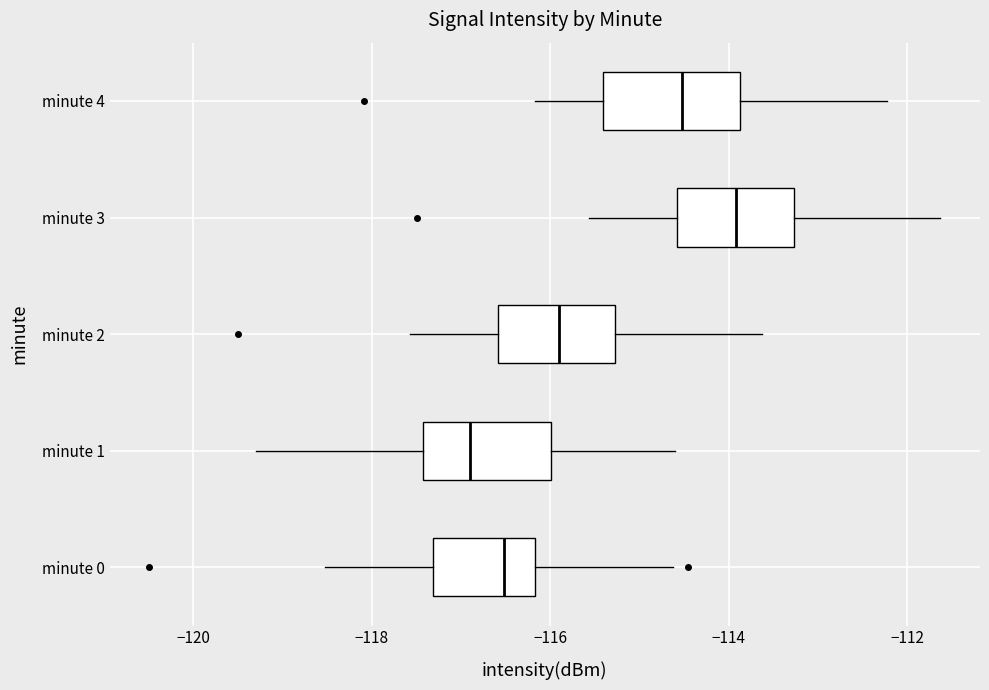

Reading bottom to top, transcribe this box plot: for each box, give where its median line is, the range the box spans, and where its two whiskers end, as read against the x-axis. The values are not printed on the chart, so give them approximately, as read against the axis.

minute 0: median -116.6, box -117.4 to -116.2, whiskers -118.6 to -114.6
minute 1: median -116.8, box -117.4 to -116.0, whiskers -119.2 to -114.6
minute 2: median -116.0, box -116.6 to -115.2, whiskers -117.6 to -113.6
minute 3: median -114.0, box -114.6 to -113.2, whiskers -115.6 to -111.6
minute 4: median -114.6, box -115.4 to -113.8, whiskers -116.2 to -112.2